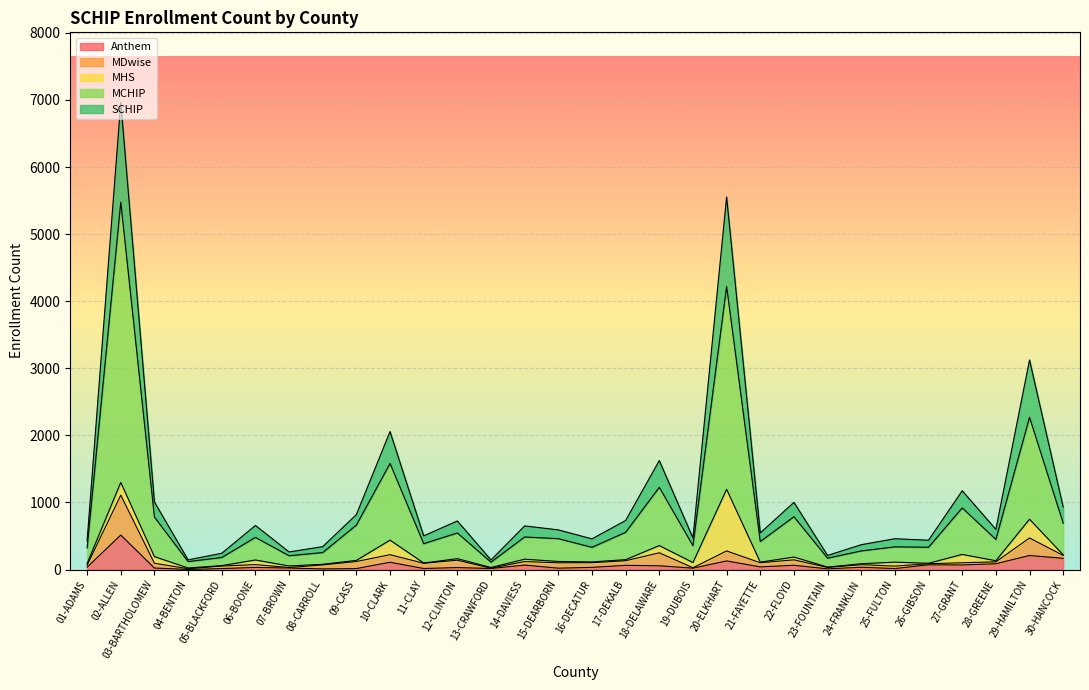

How many interior local valleys does the SCHIP series have?

10